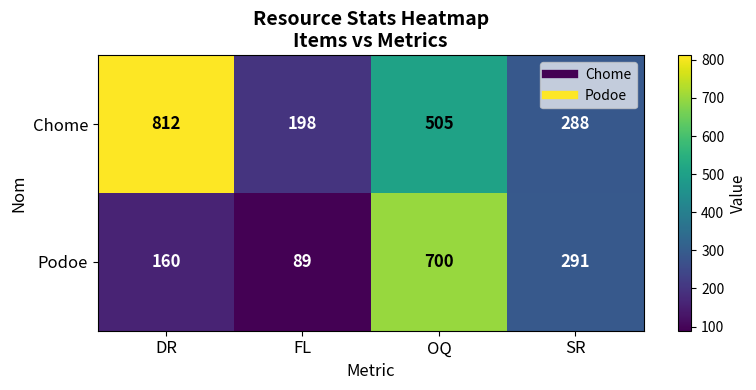

Is it true that Podoe equals 160 at DR?

True